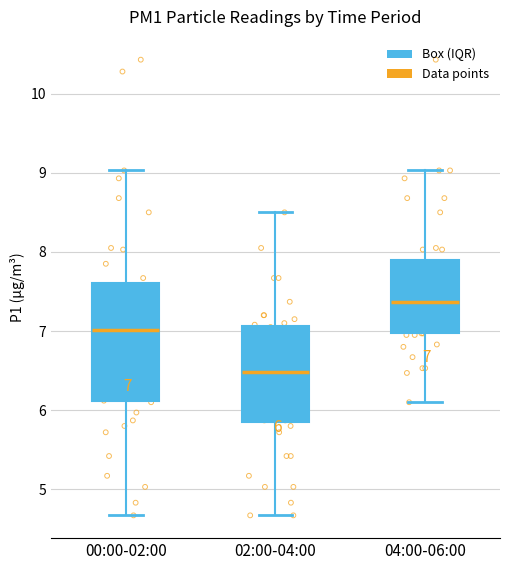

Which box is the tallest, from its lower edge to its upper edge?

00:00-02:00